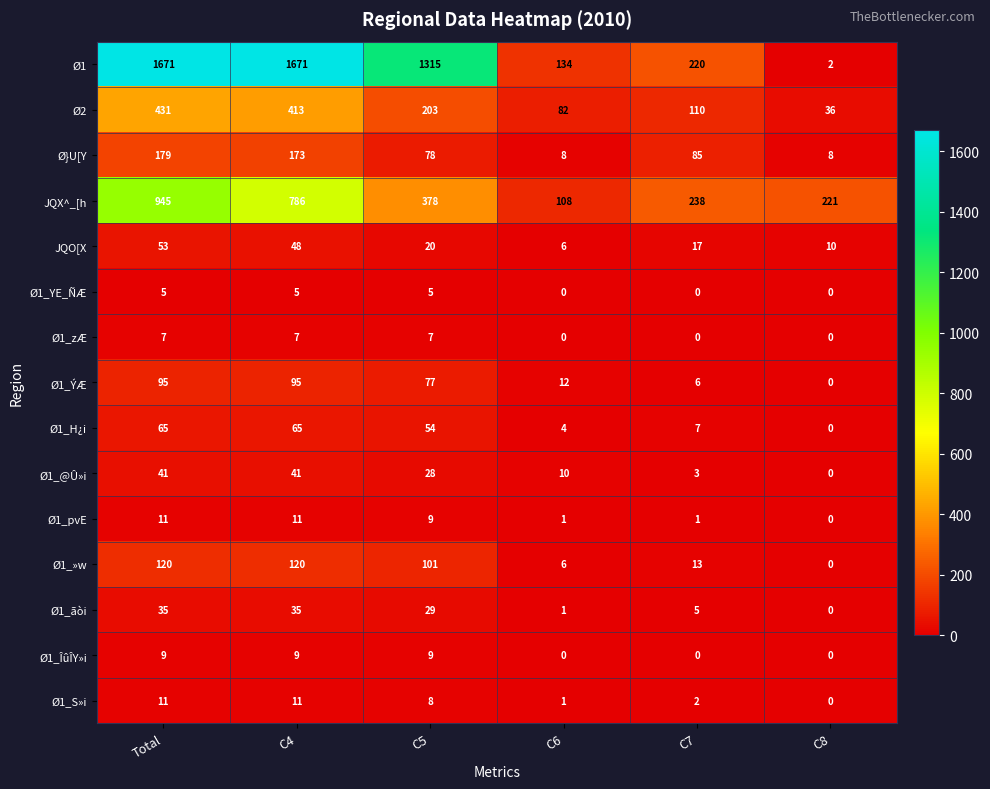

True or false: Ø2 has a value of 36 at C6.

False